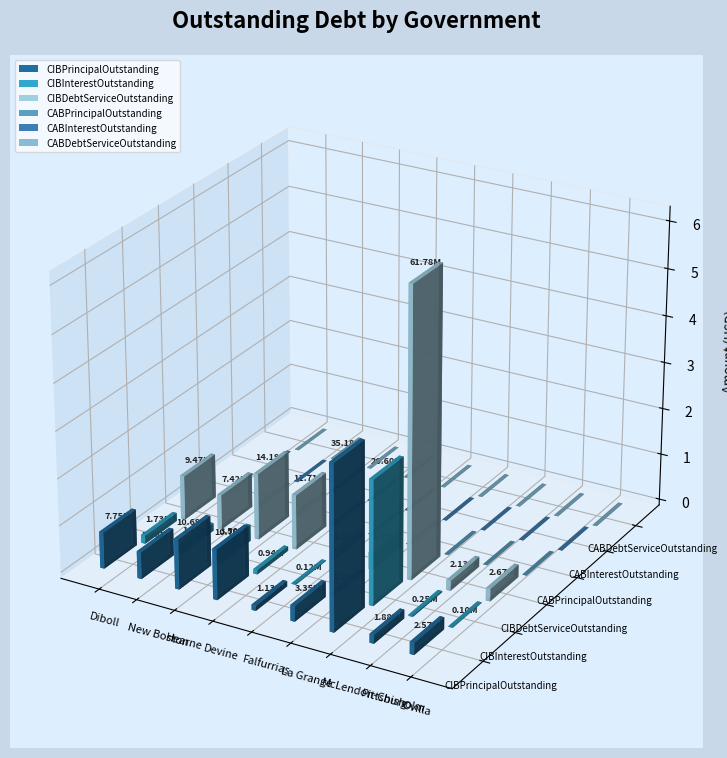

Which category has the lowest value in the CABPrincipalOutstanding series?

Diboll